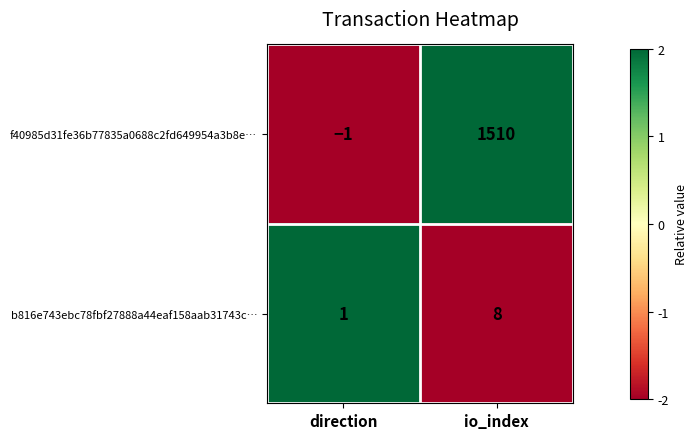

Where is f40985d31fe36b77835a0688c2fd649954a3b8e… nearest to the value 754?

direction